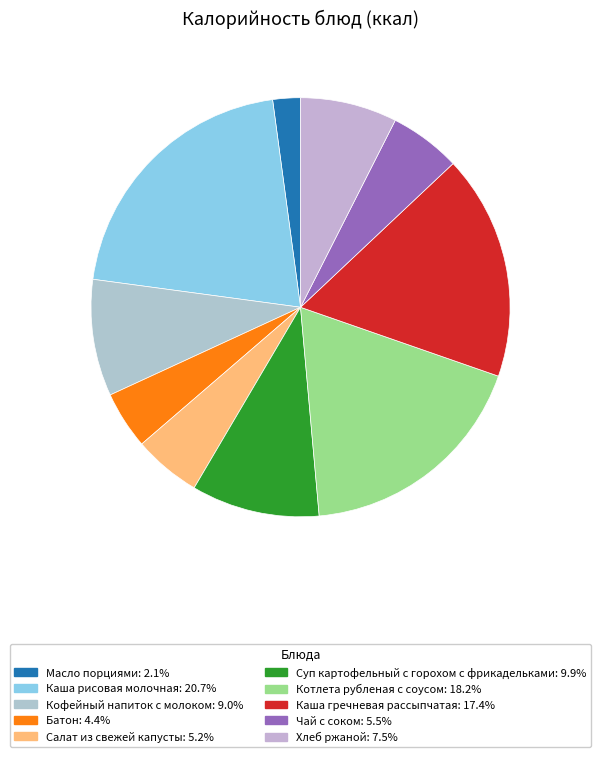

How many slices are in this pie chart?

10